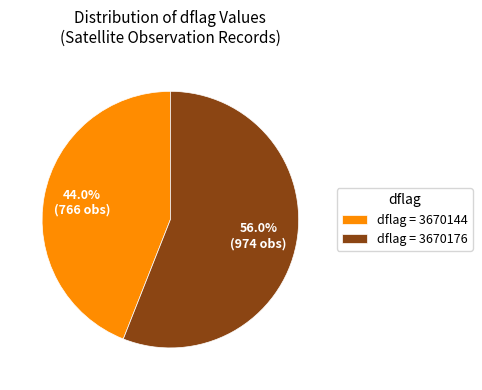

How many segments does this pie chart have?

2